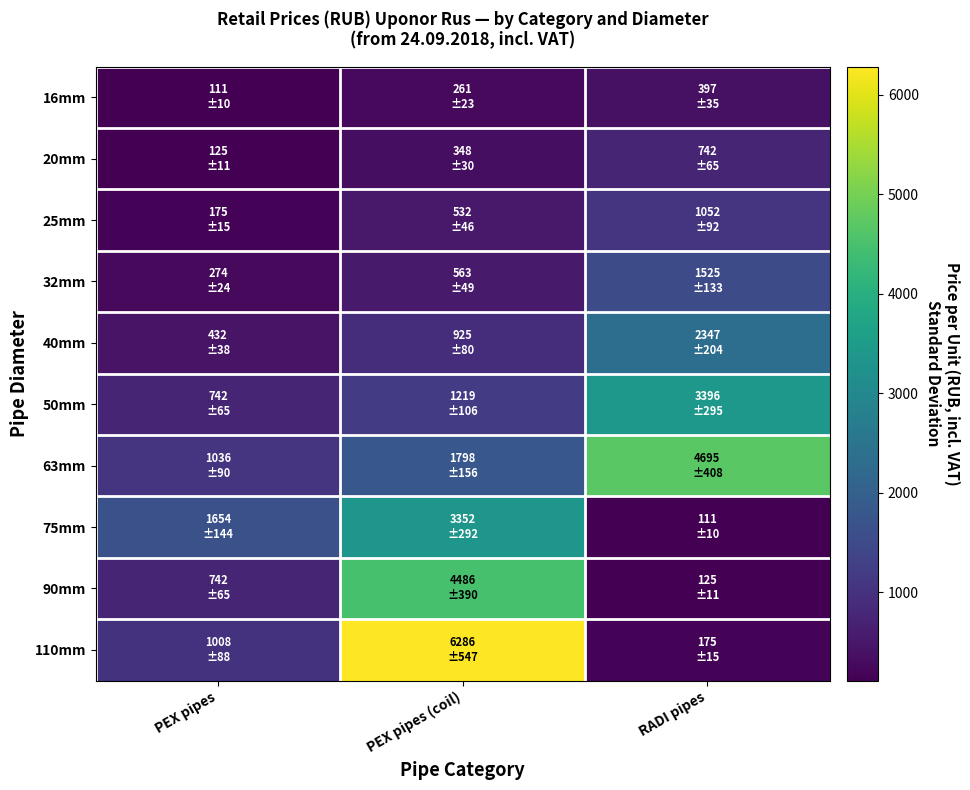

At how many categories does at least one series exceed 5280?

1